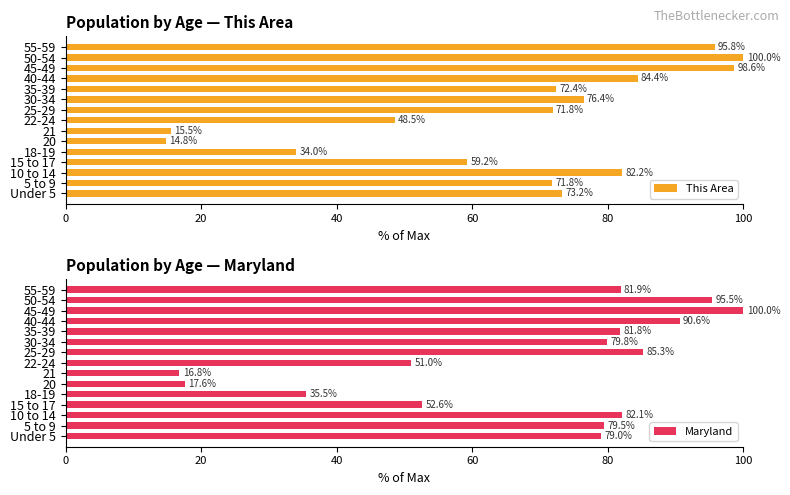

At how many categories does at least one series exceed 21?

13